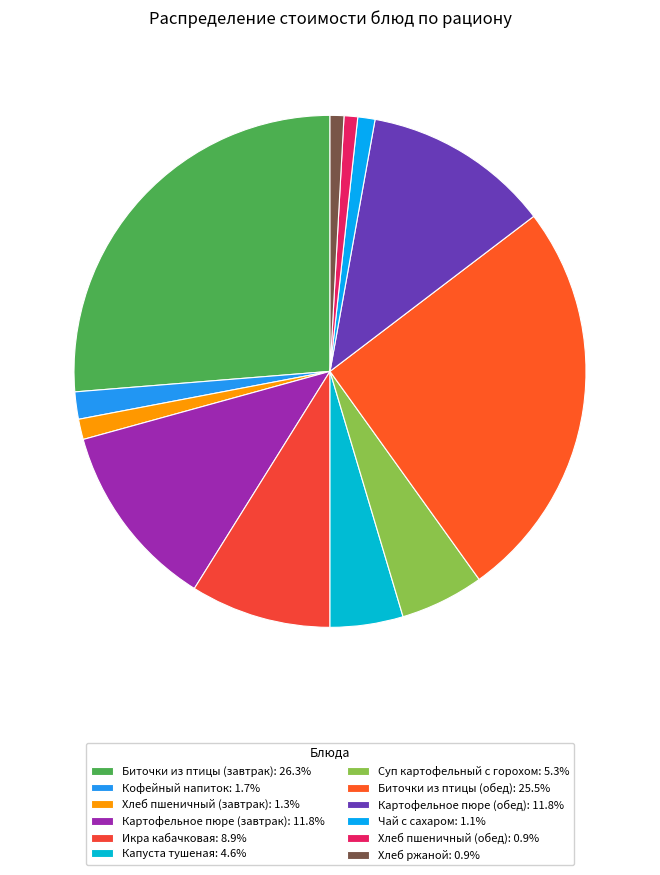

How many segments does this pie chart have?

12